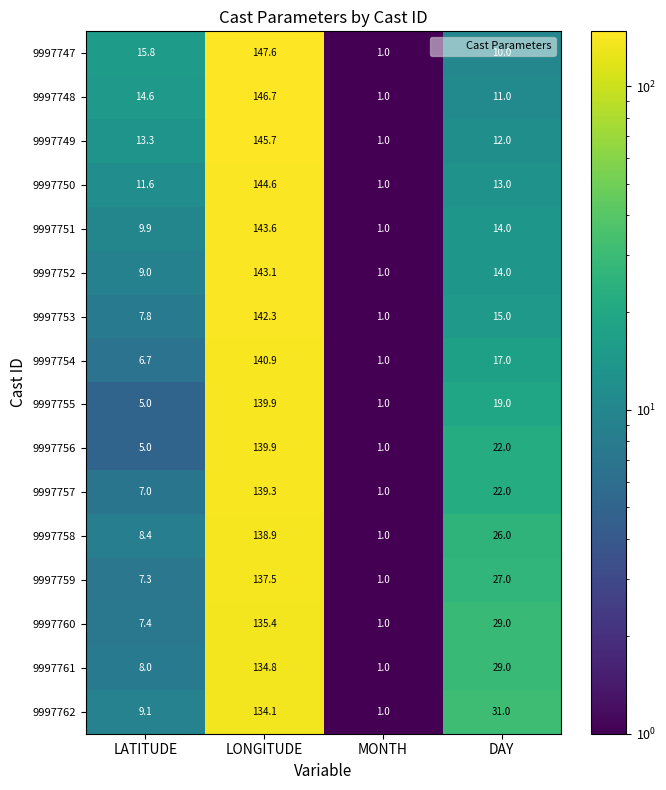

At which category is the sum across all series the highest?

LONGITUDE